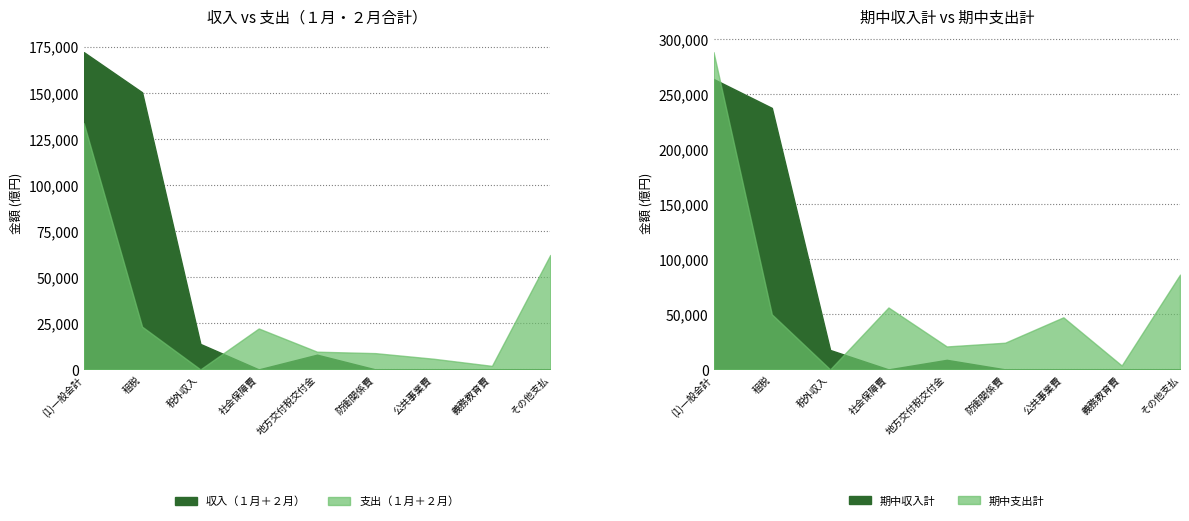

Between 租税 and 地方交付税交付金, which is larger?

租税